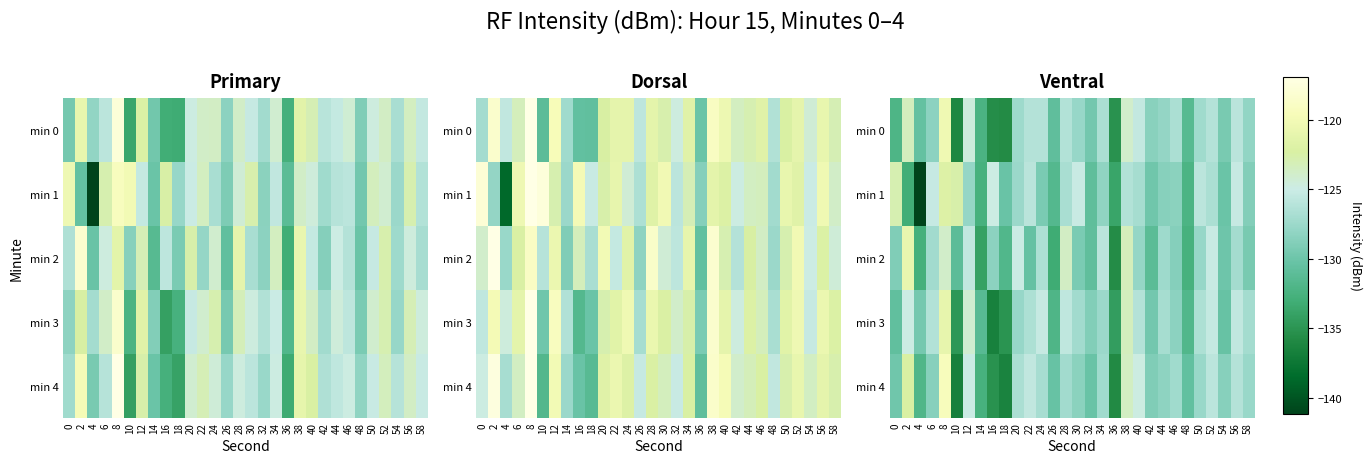

Between 16 and 24, which series saw the biggest shift?

min 3